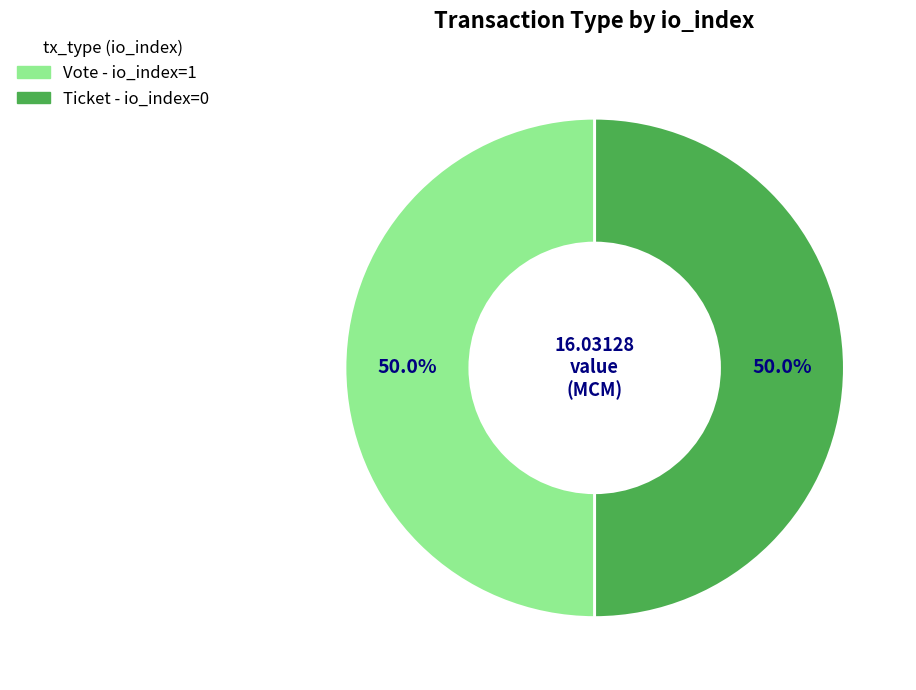

Count the number of slices in the pie.

2